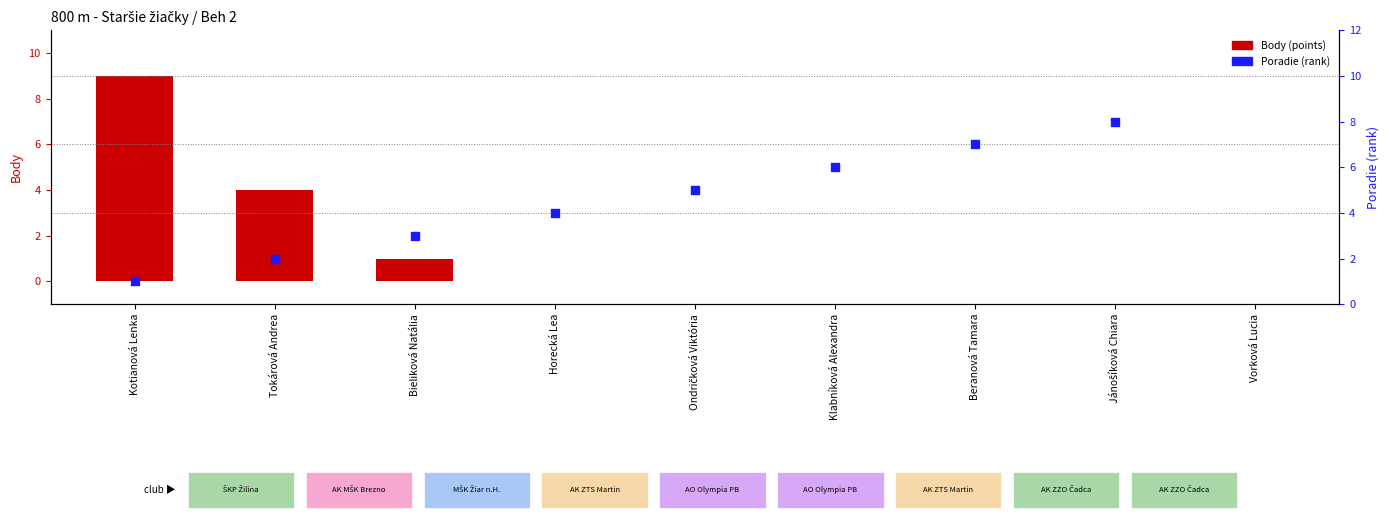

What are all the series names shown in the legend?

Body (points), Poradie (rank)